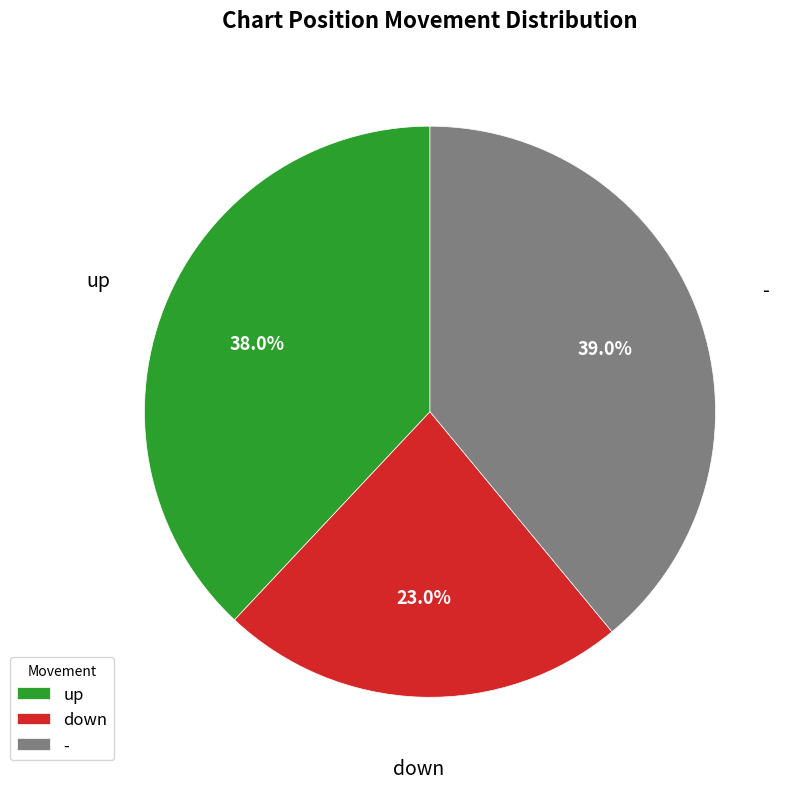

To the nearest percent, what portion does up represent?

38%